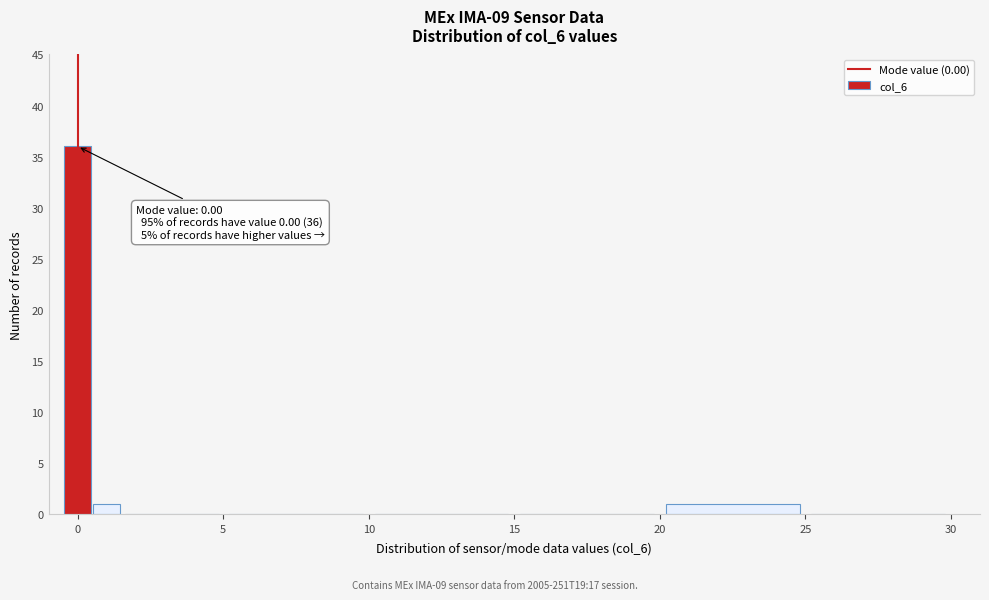

Around what value on the x-axis is the tallest bar? Give the approximate position of its centre, as read against the axis.

0.0